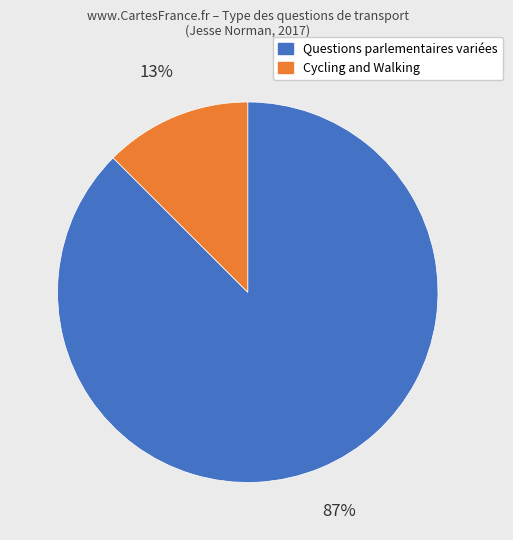

How many slices are in this pie chart?

2